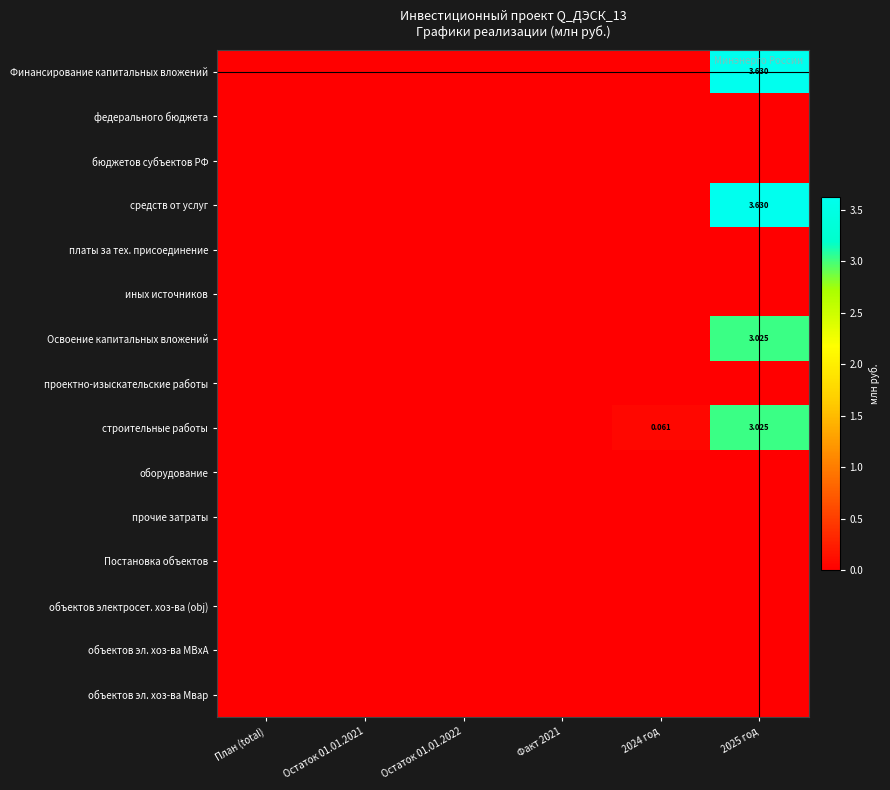

Rank the series at Остаток 01.01.2022 from highest to lowest value.

Финансирование капитальных вложений, федерального бюджета, бюджетов субъектов РФ, средств от услуг, платы за тех. присоединение, иных источников, Освоение капитальных вложений, проектно-изыскательские работы, строительные работы, оборудование, прочие затраты, Постановка объектов, объектов электросет. хоз-ва (obj), объектов эл. хоз-ва МВхА, объектов эл. хоз-ва Мвар